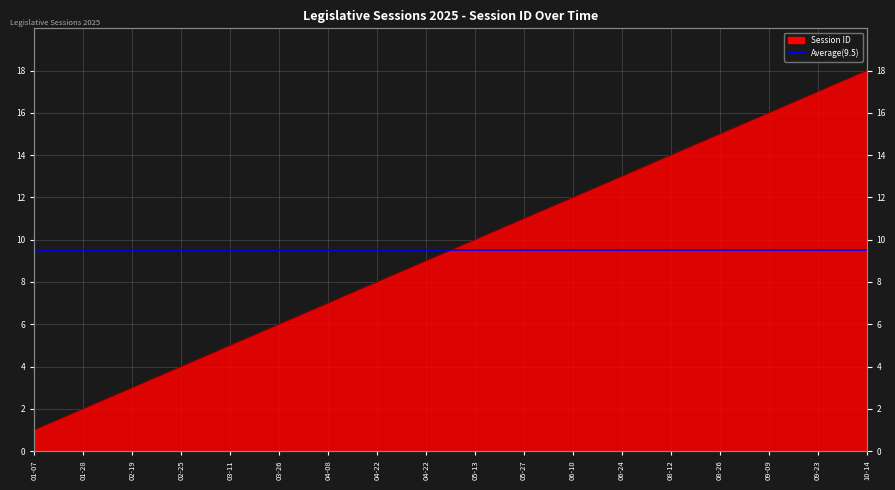

What is the label of the 6th point from the left?

03-26